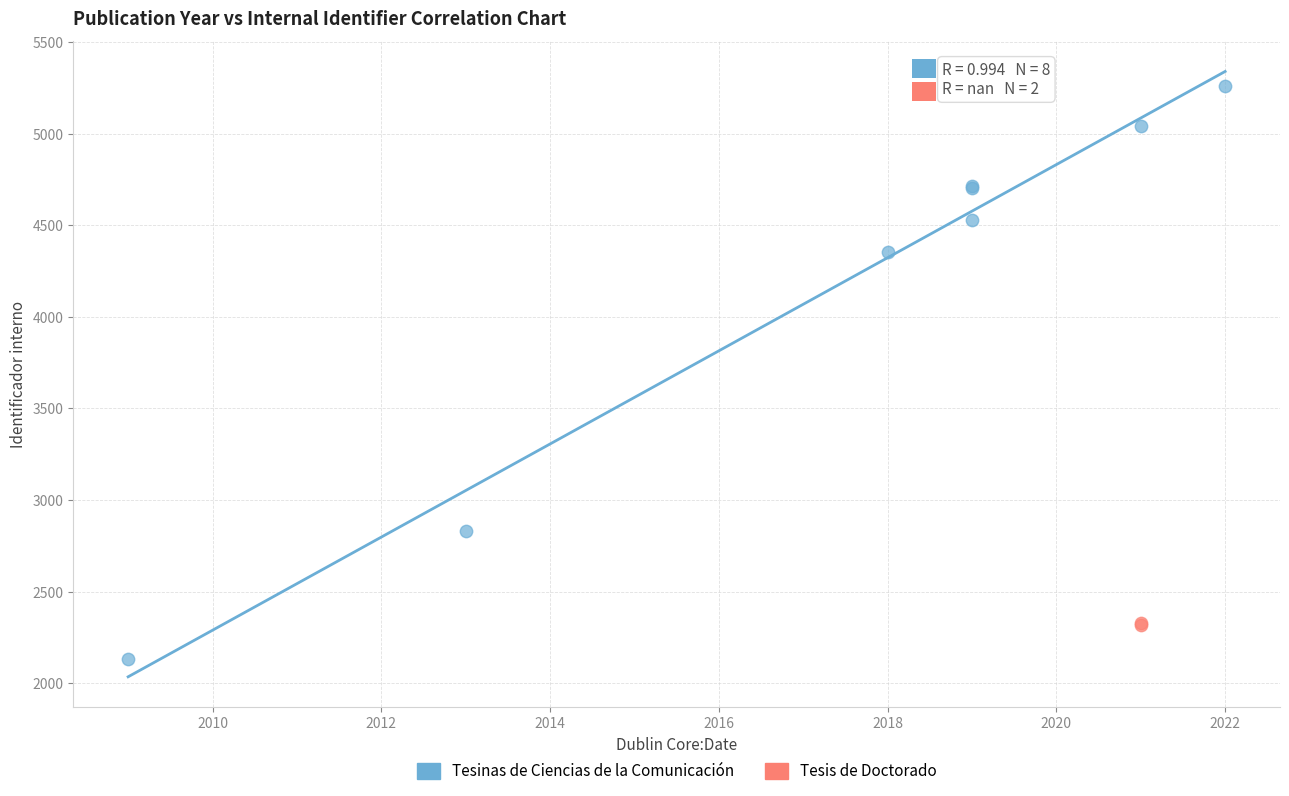

What are all the series names shown in the legend?

Tesinas de Ciencias de la Comunicación, Tesis de Doctorado